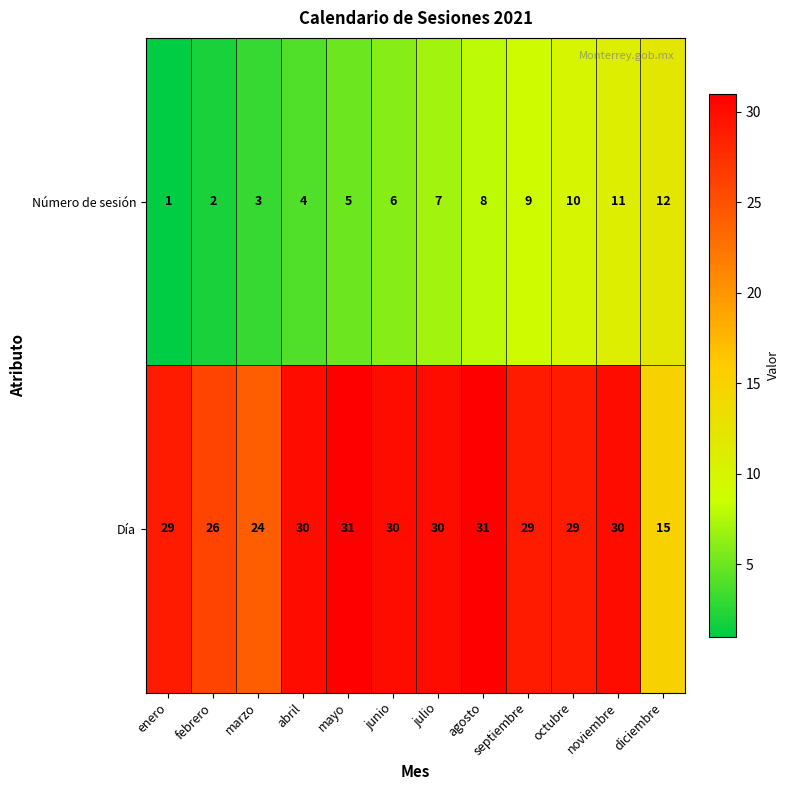

At which label does Número de sesión reach its peak?

diciembre